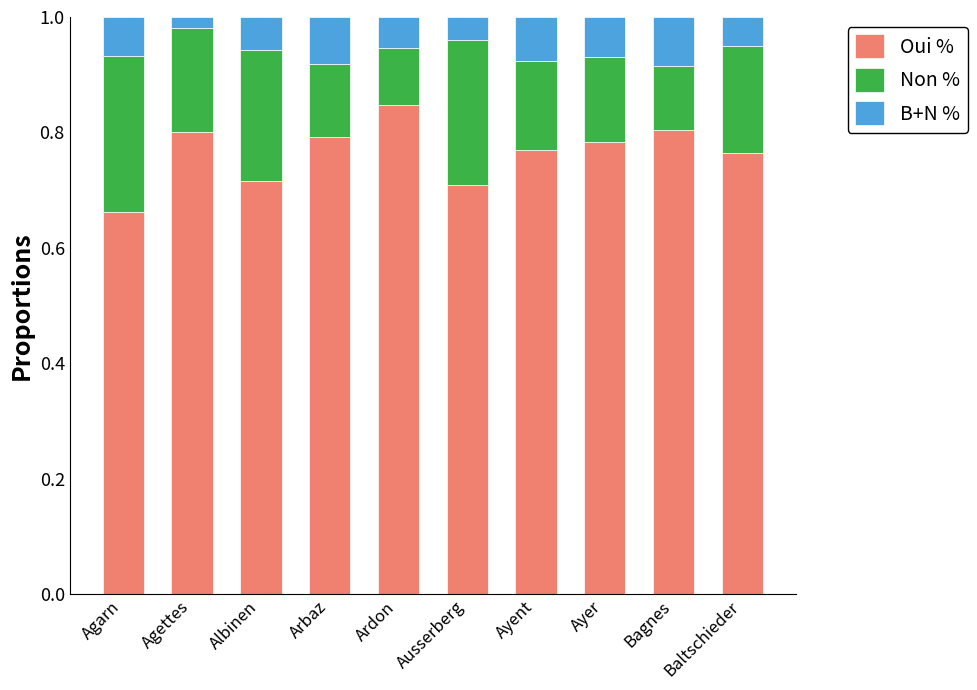

What is the sum of all Oui % values?

7.6